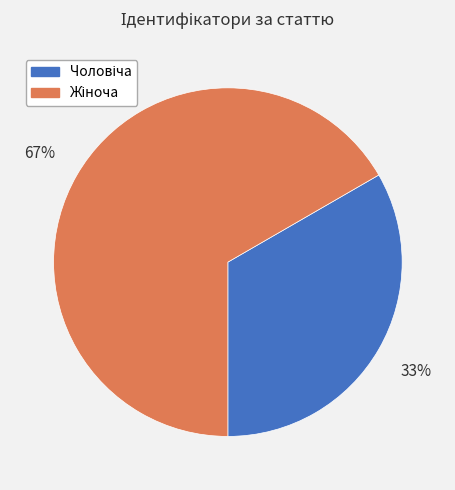

Is there a majority slice in this chart?

Yes